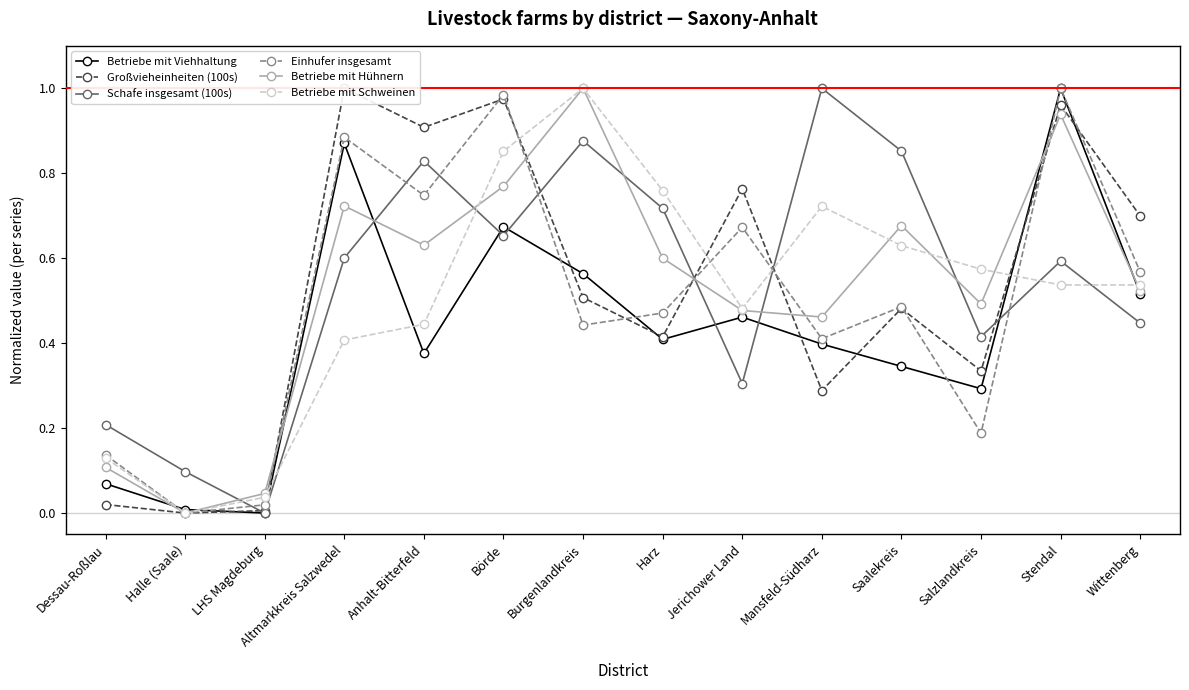

Where is Betriebe mit Viehhaltung nearest to the value 0?

LHS Magdeburg